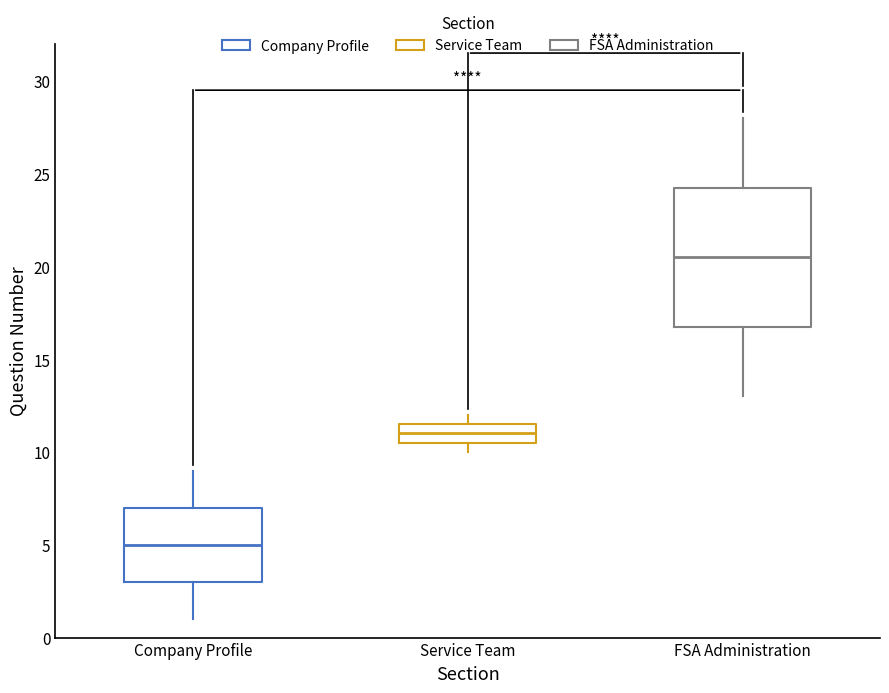

Where is the upper edge of the box for FSA Administration on the y-axis? The values are not printed on the chart, so give them approximately, as read against the axis.

24.5